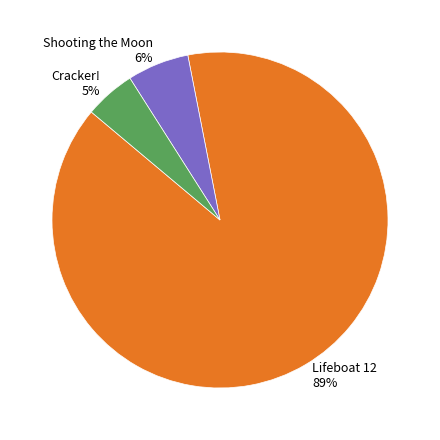

Rank the categories by value from highest to lowest.

Lifeboat 12, Shooting the Moon, Cracker!